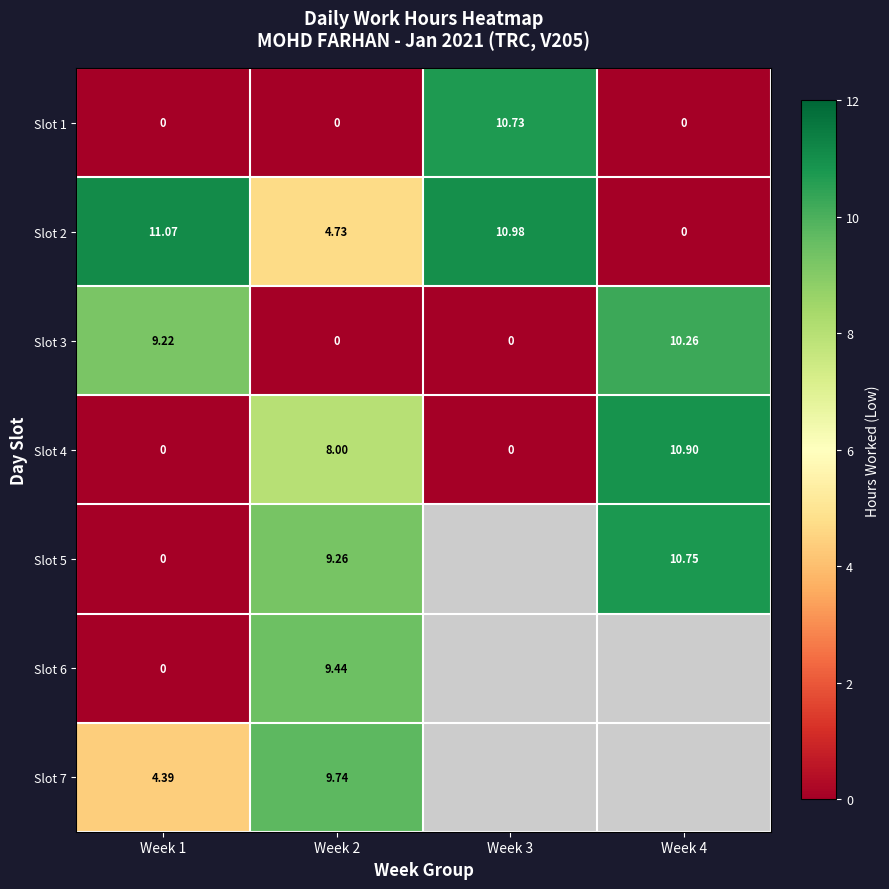

Which series has the largest range (max minus min)?

Slot 2